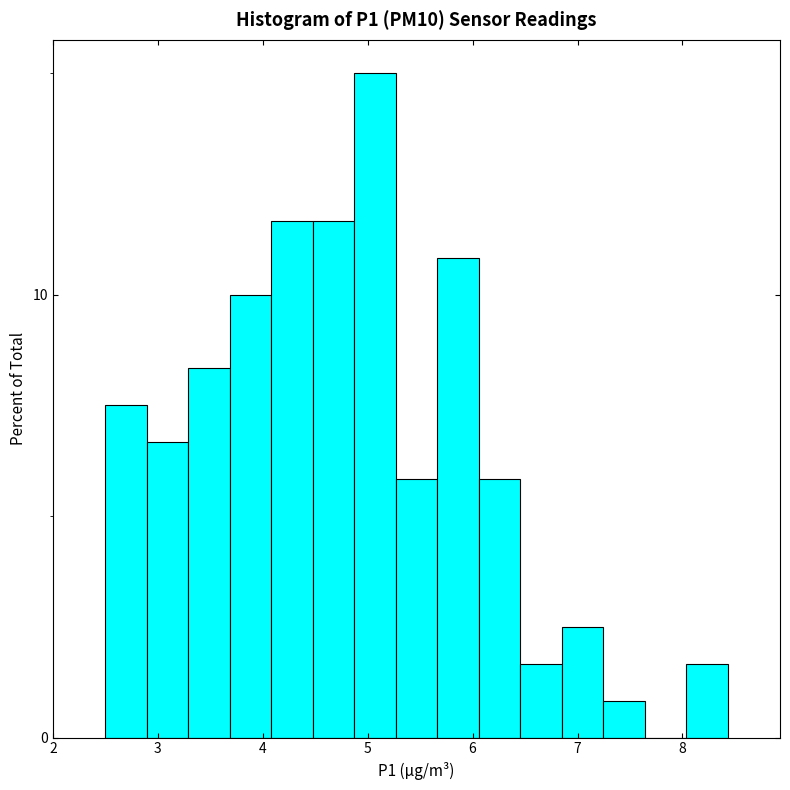

Read against the x-axis, roughly where is the centre of the tallest bar?

5.1